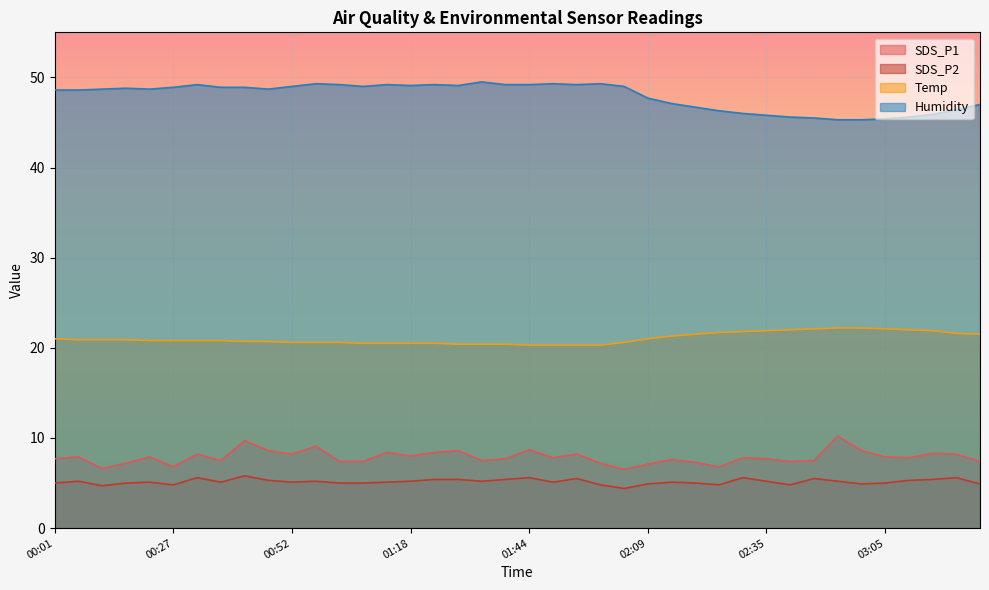

At 01:44, list the series in order from smallest to largest.

SDS_P2, SDS_P1, Temp, Humidity